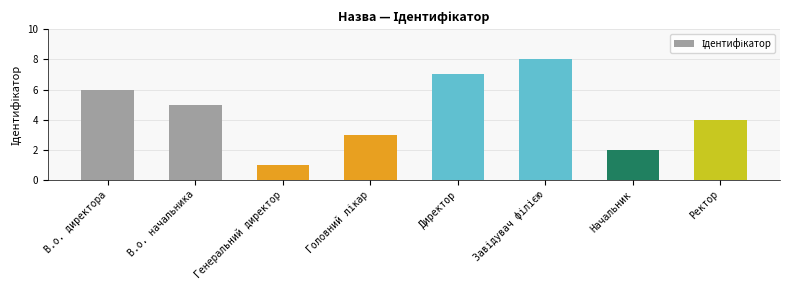

What is the ratio of the value at Ректор to the value at Генеральний директор?

4.0